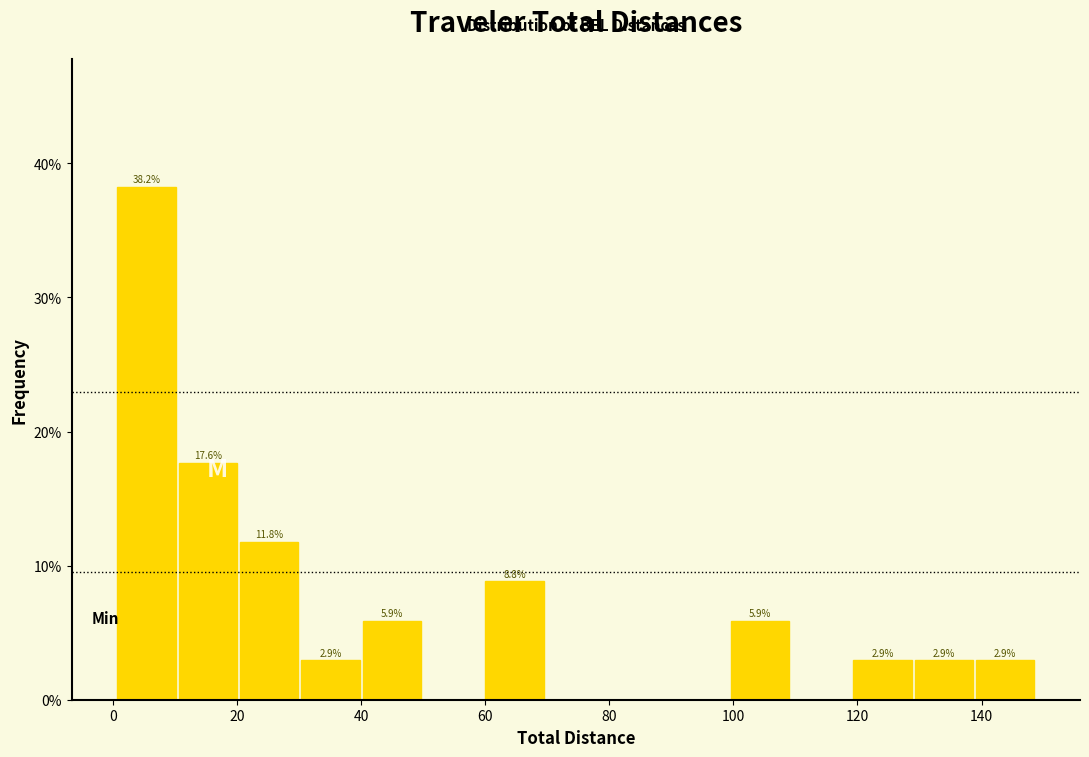

Over which range of the x-axis is the bar tallest?

0 to 10